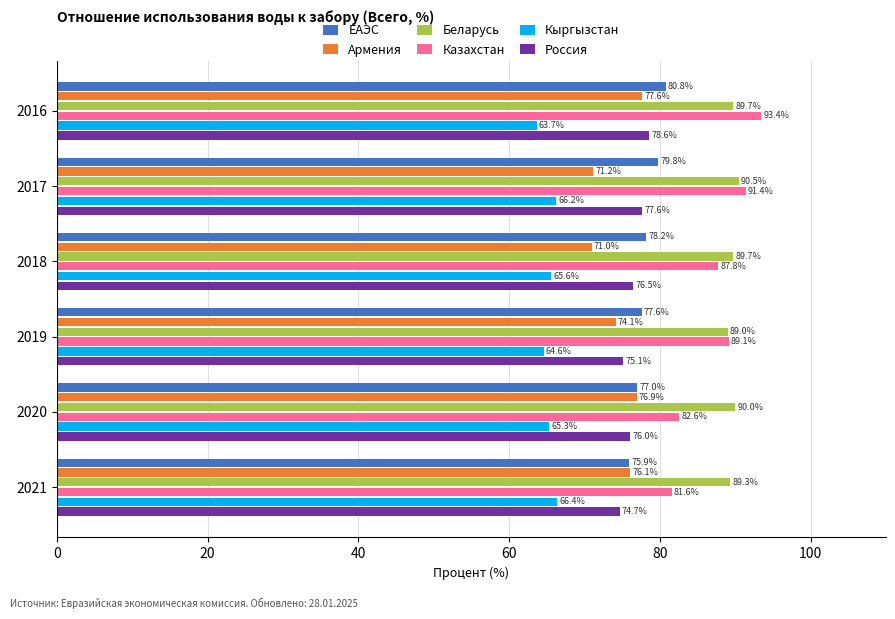

Which label corresponds to the smallest value in the chart?

2016